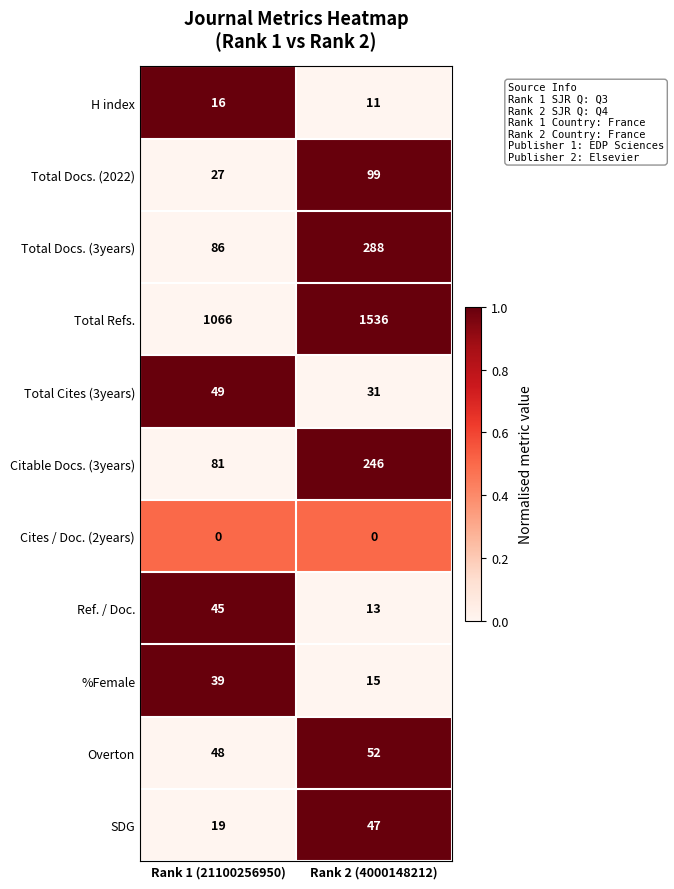

What is the difference between the maximum and minimum values in the Total Cites (3years) series?

18